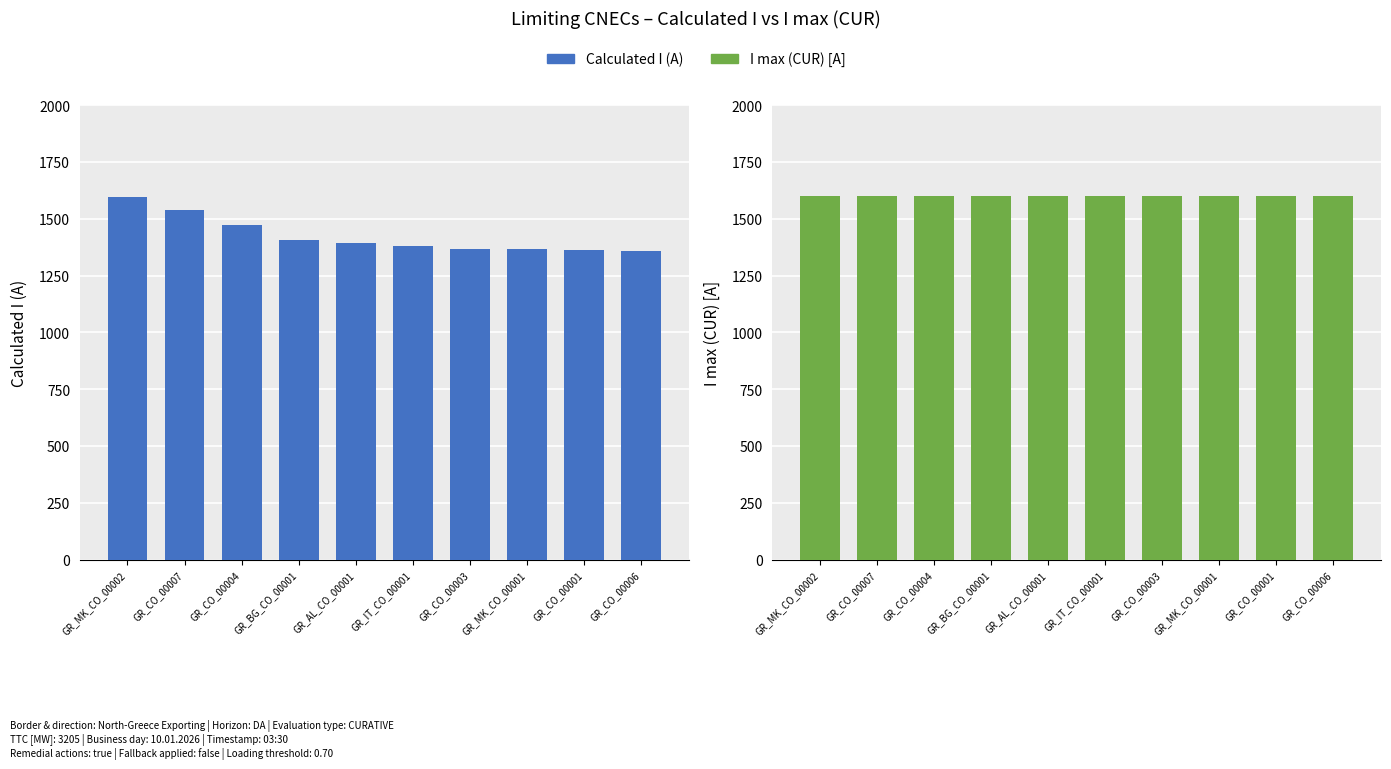

What position from the right is GR_BG_CO_00001?

7